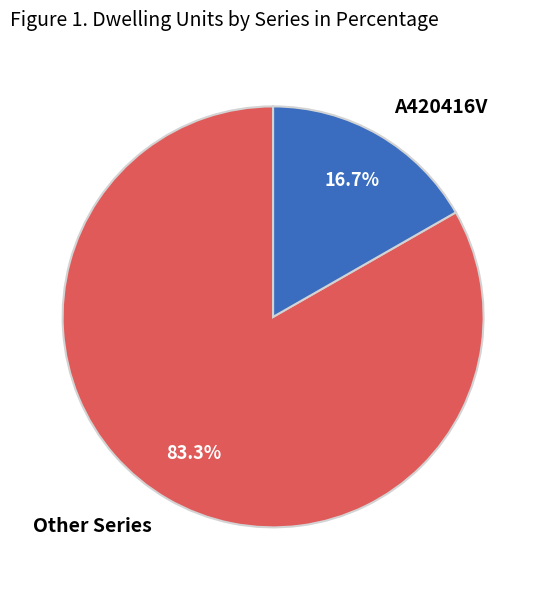

Is there any slice that represents more than half of the pie?

Yes